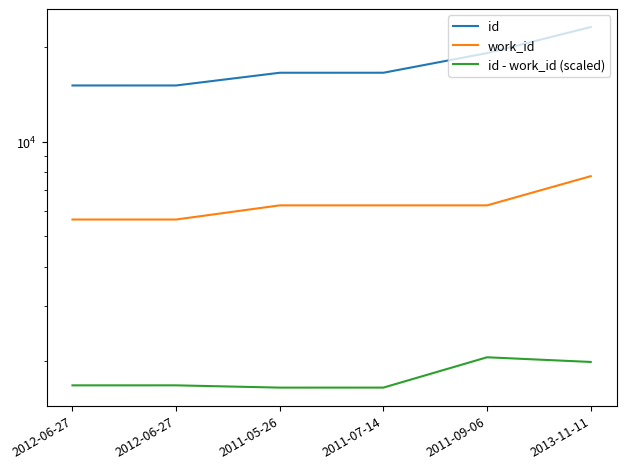

What is the sum of the id - work_id (scaled) values at 2012-06-27 and 2011-07-14?

3318.5